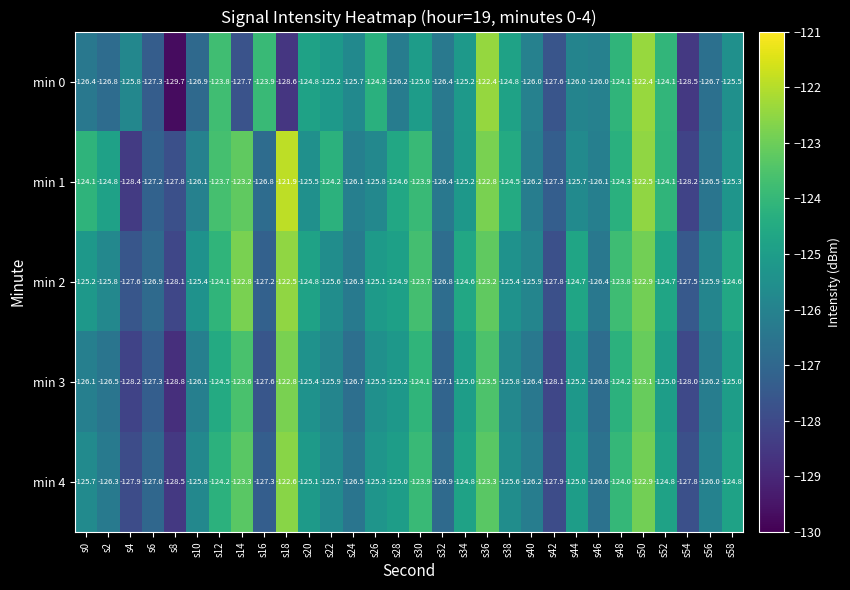

What is the approximate value of min 1 at s42?

-127.3